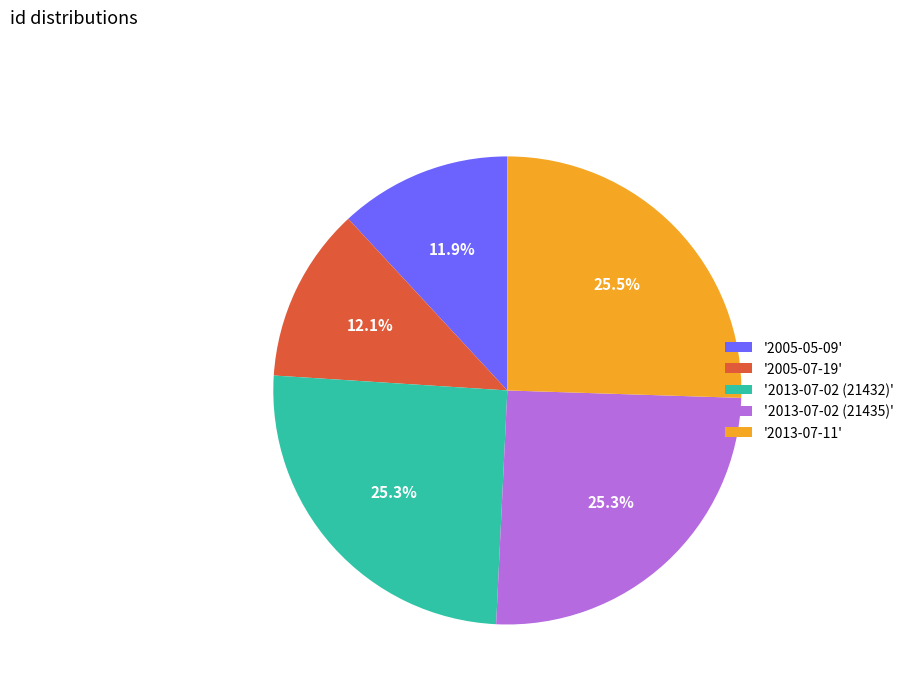

Is there any slice that represents more than half of the pie?

No